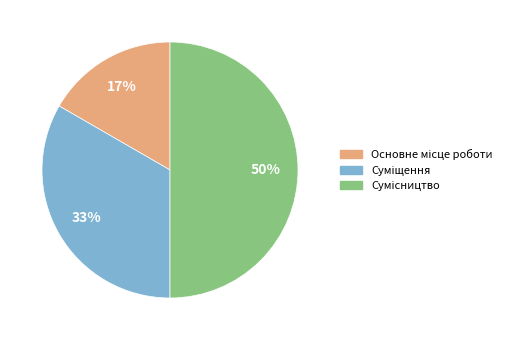

To the nearest percent, what is the average slice percentage?

33%